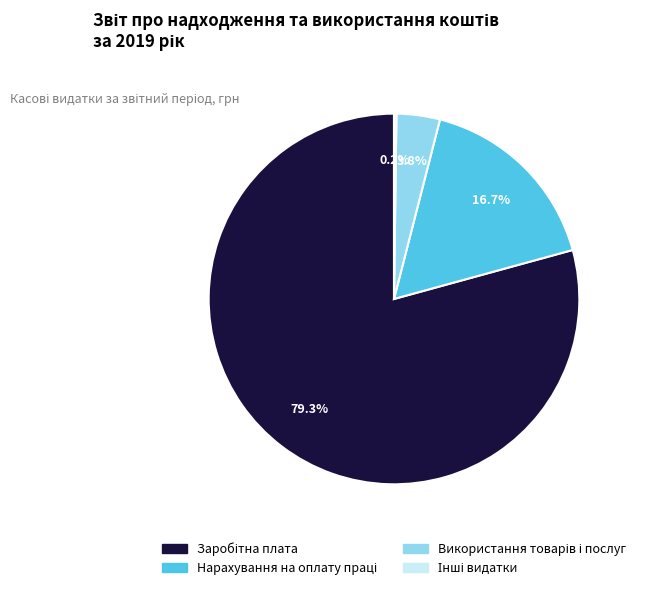

Is there a majority slice in this chart?

Yes